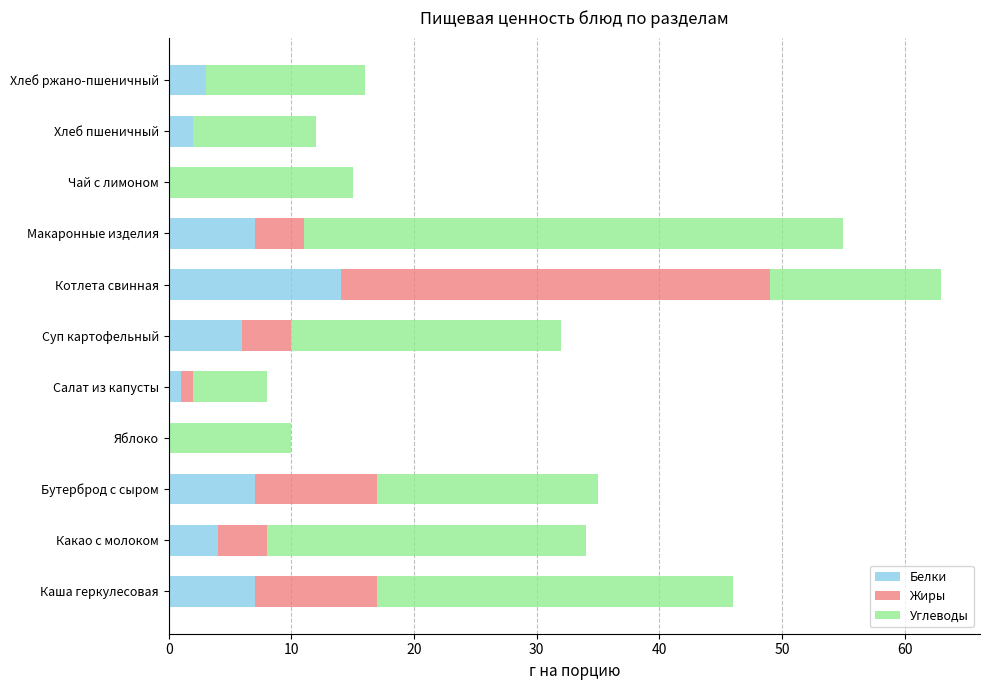

At which category is the sum across all series the highest?

Котлета свинная